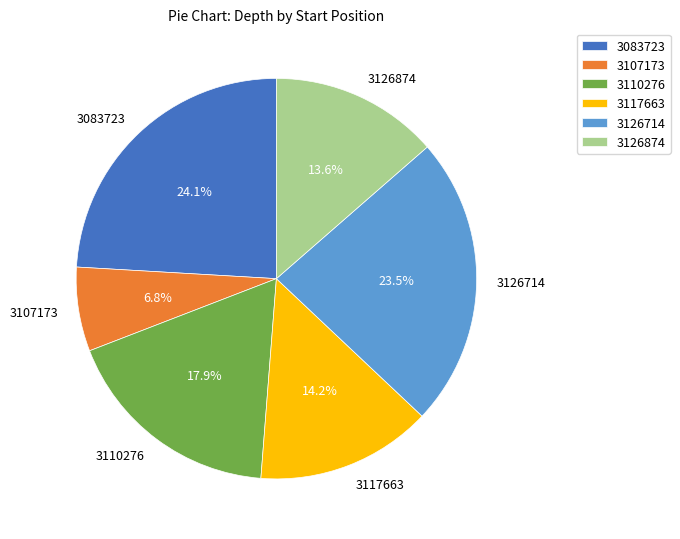

How many slices are in this pie chart?

6